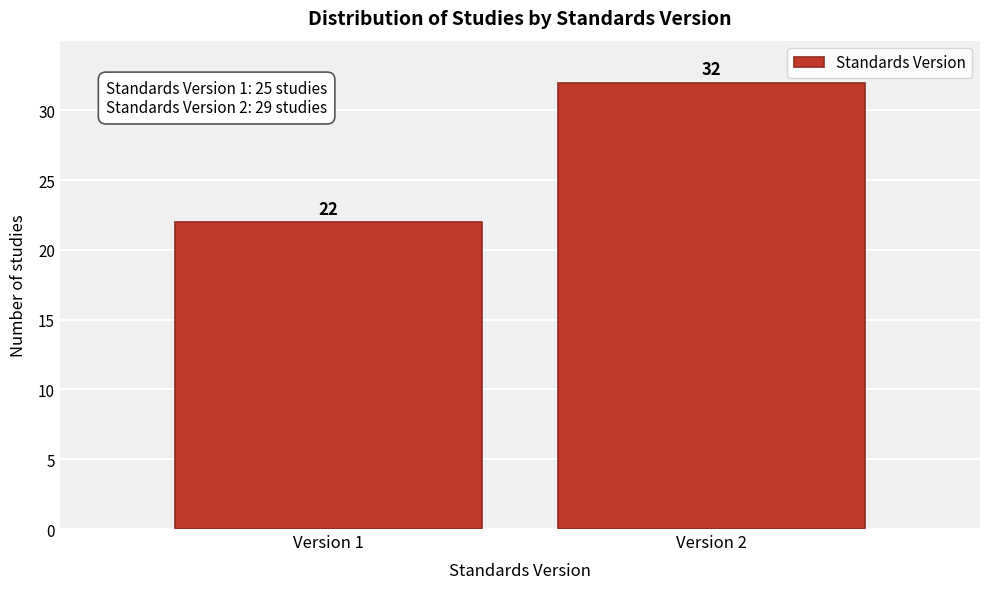

Reading left to right, extract all data points from this chart.

22	32